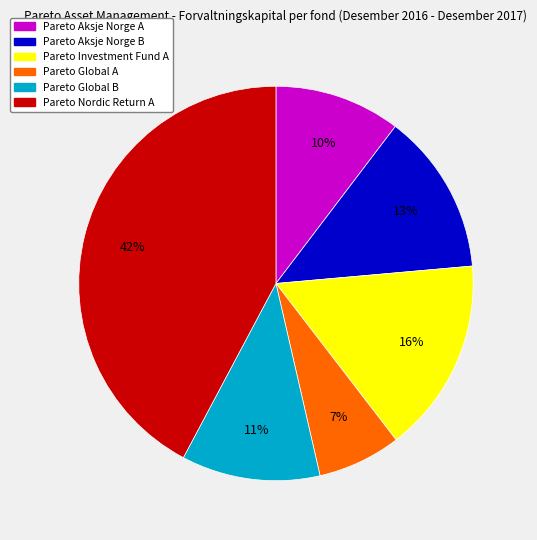

Does any single category account for the majority?

No